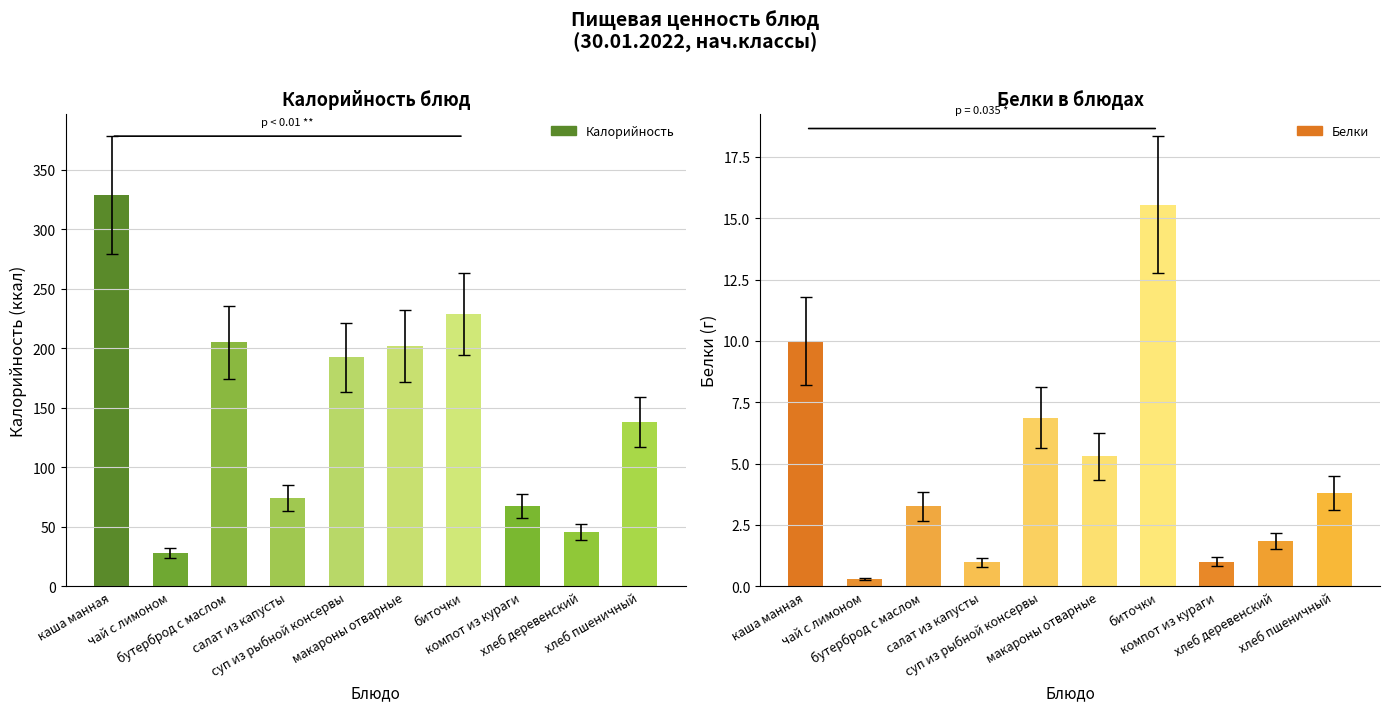

Which series changed the most between суп из рыбной консервы and биточки?

Калорийность